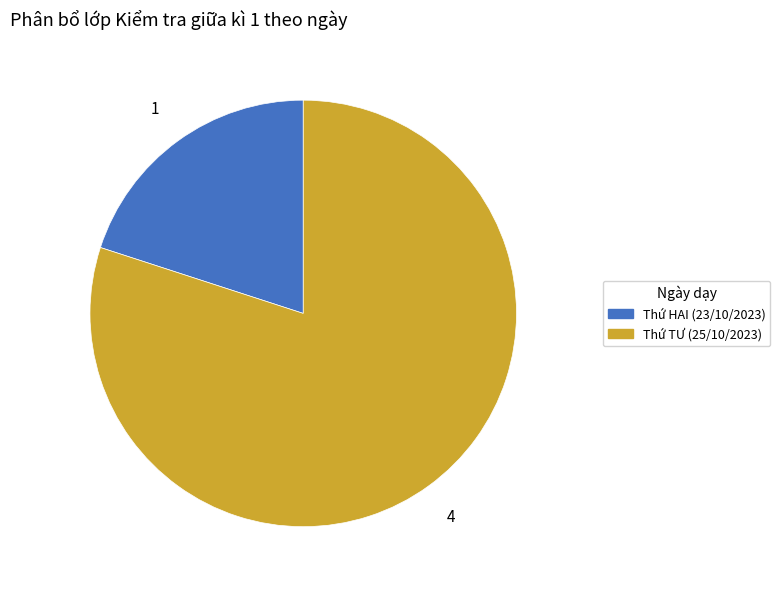

Does any single category account for the majority?

Yes